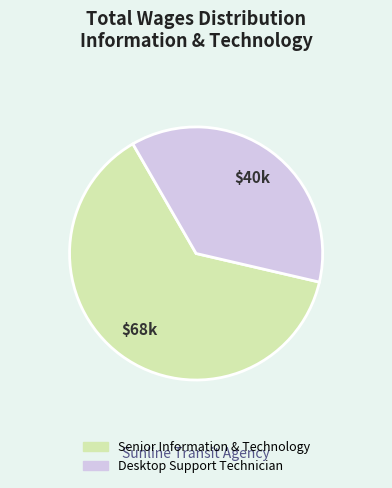

Which category has the biggest portion of the pie?

Senior Information & Technology